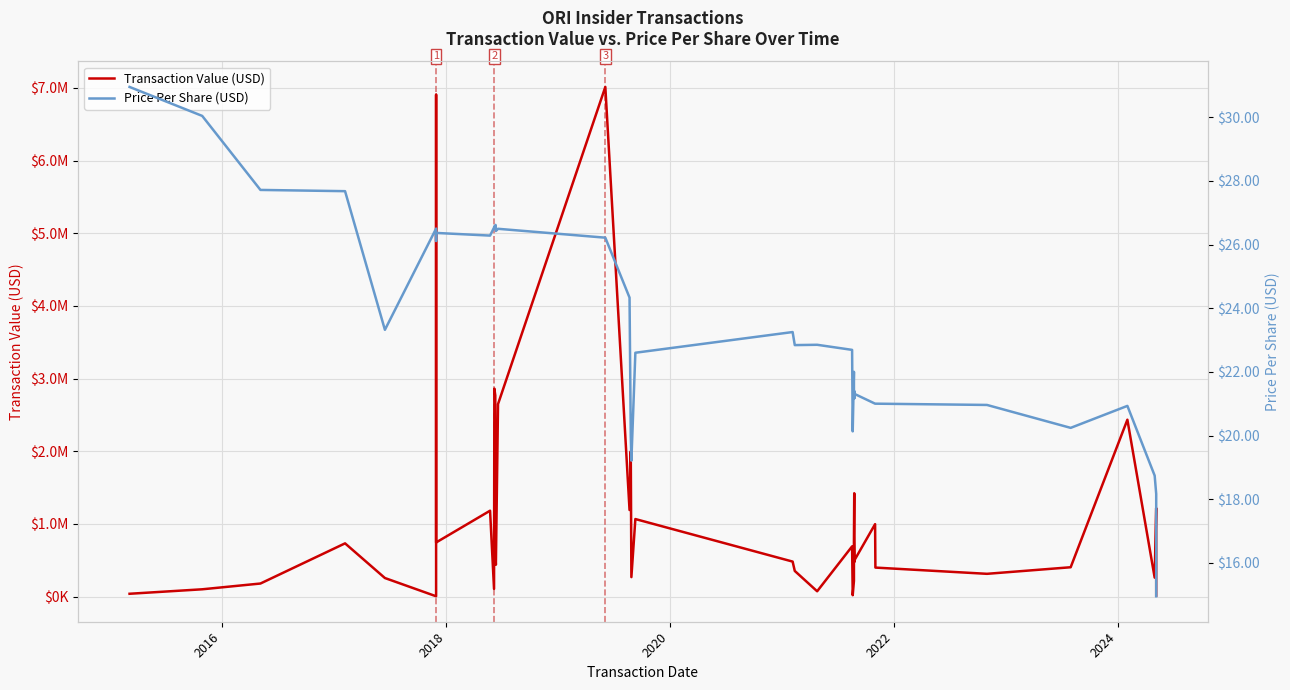

Rank the series by their maximum value, from lowest to highest.

Price Per Share (USD), Transaction Value (USD)